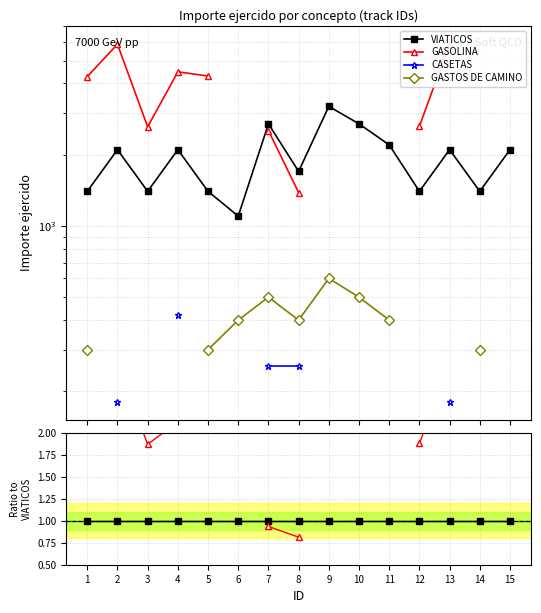

Where is GASOLINA nearest to the value 1?

7